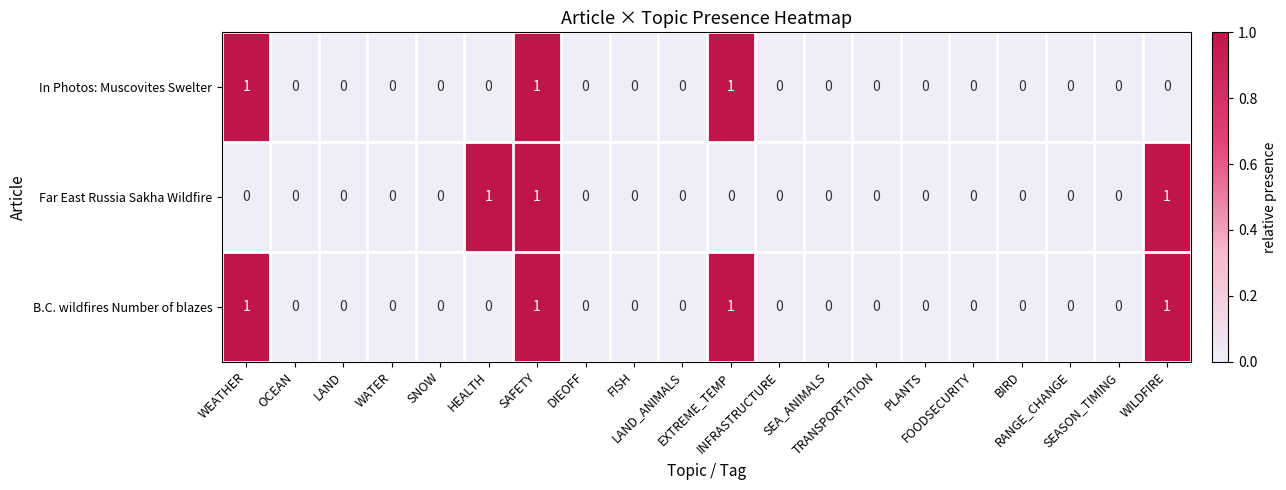

Which series has the largest total across all categories?

B.C. wildfires Number of blazes